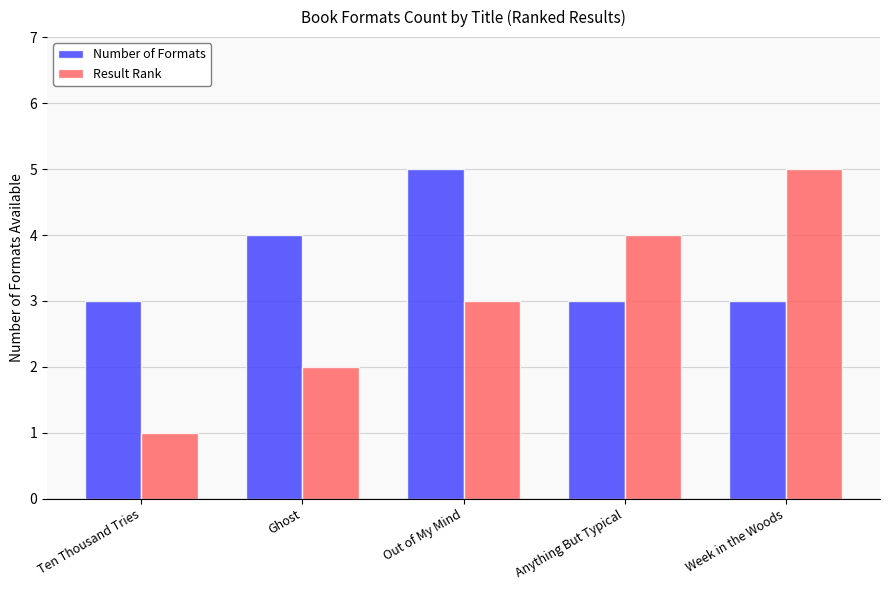

Is it true that Result Rank equals 3 at Anything But Typical?

False